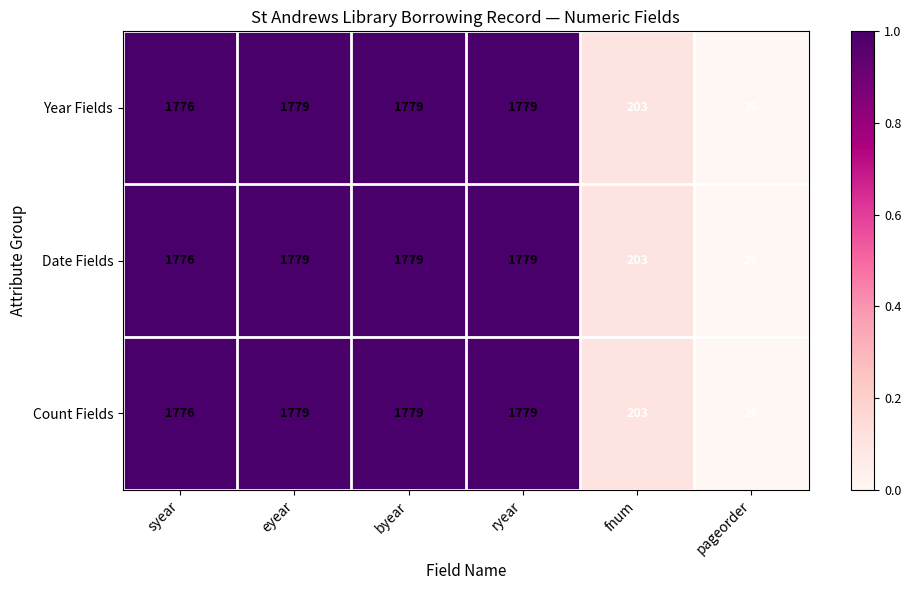

What is the total value across all series at syear?

5328